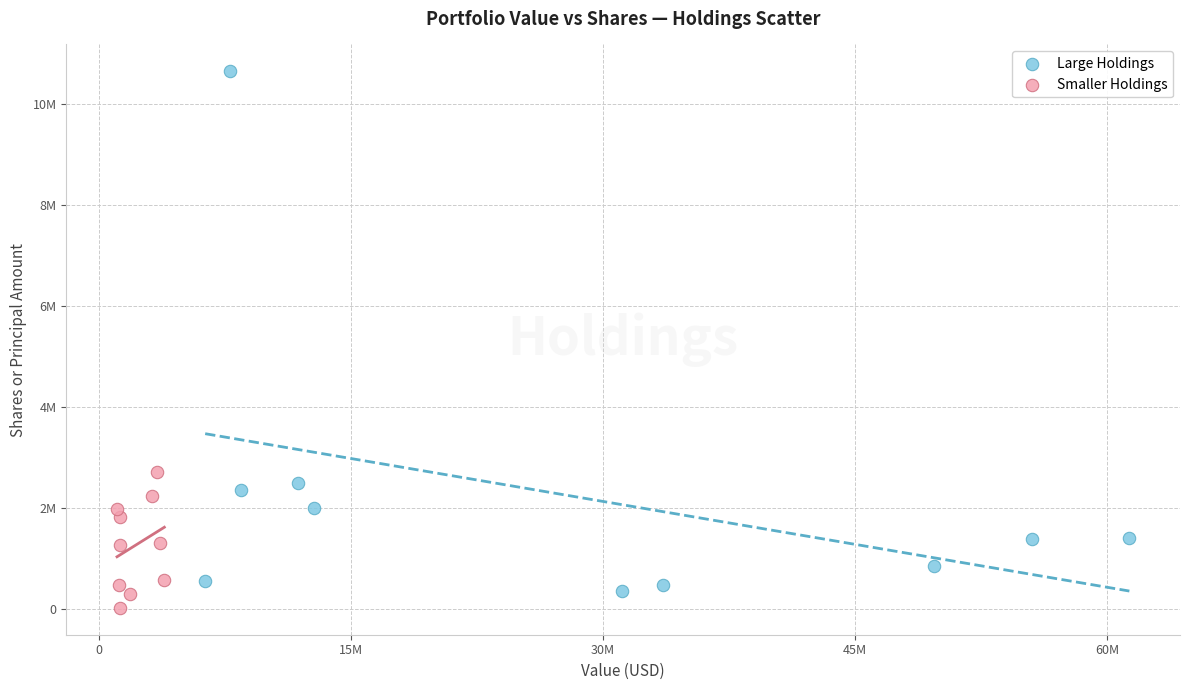

What are all the series names shown in the legend?

Large Holdings, Smaller Holdings